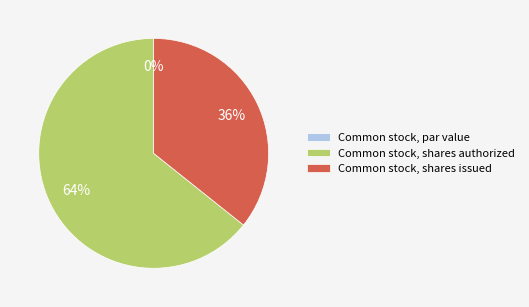

What is the largest slice in the pie chart?

Common stock, shares authorized